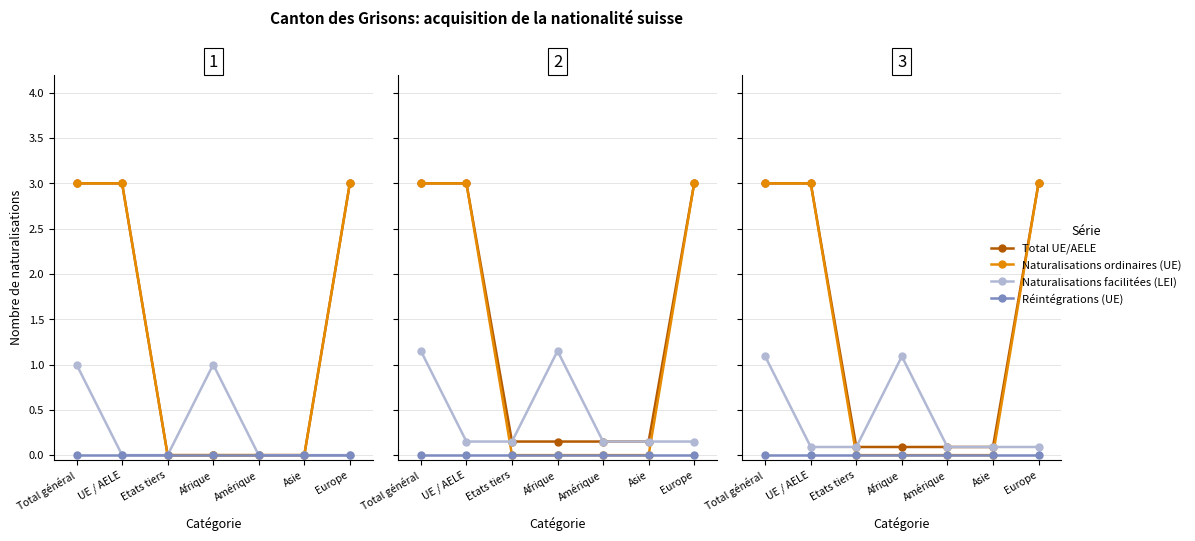

What is the label of the 3rd point from the right?

Amérique